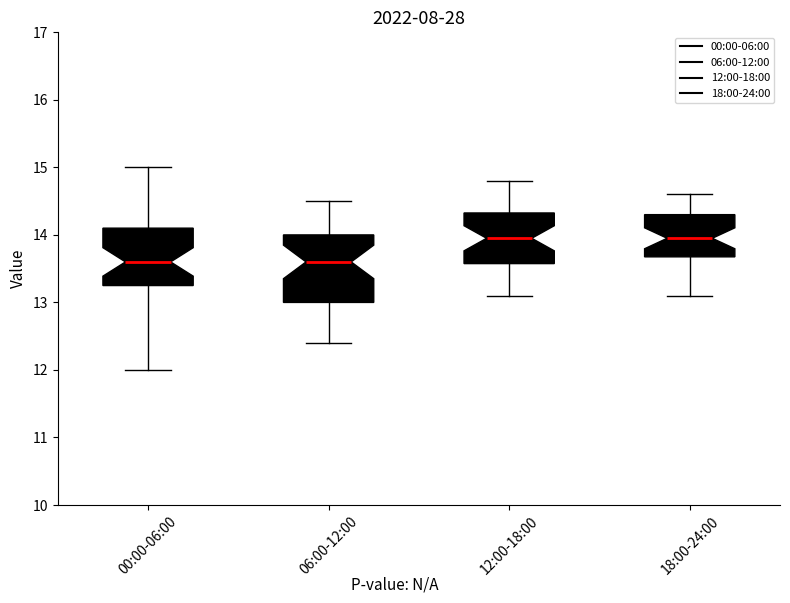

Which box is the tallest, from its lower edge to its upper edge?

06:00-12:00